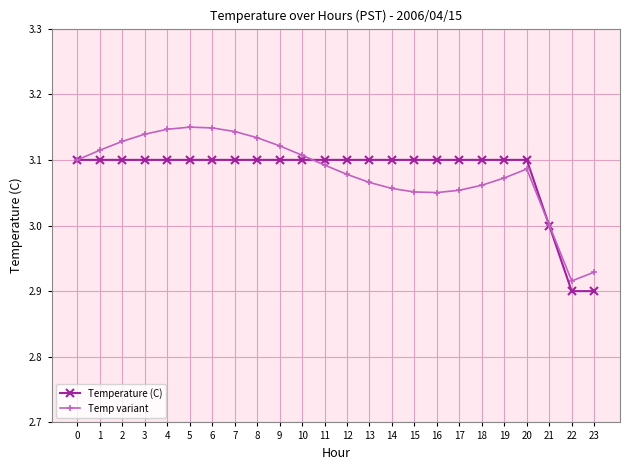

True or false: Temp variant has a value of 4.4 at 3.

False